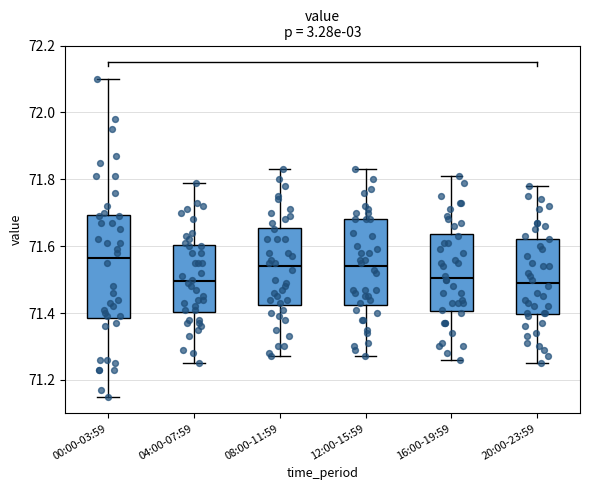

Which box's median line is the highest?

00:00-03:59